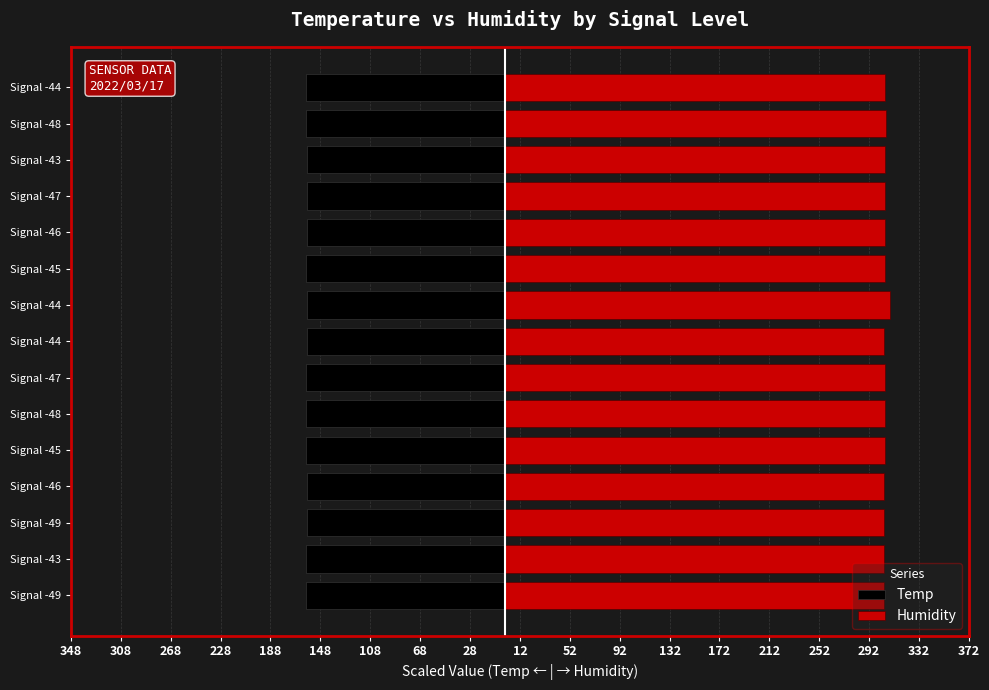

Reading right to left, extract all data points from this chart.

Temp: -159.2	-159.2	-158.4	-158.4	-158.4	-159.2	-158.4	-158.4	-159.2	-159.2	-159.2	-158.4	-158.4	-159.2	-159.2
Humidity: 304.8	305.6	304.8	304.8	304.8	304.8	308.8	304.0	304.8	304.8	304.8	304.0	304.0	304.0	304.0